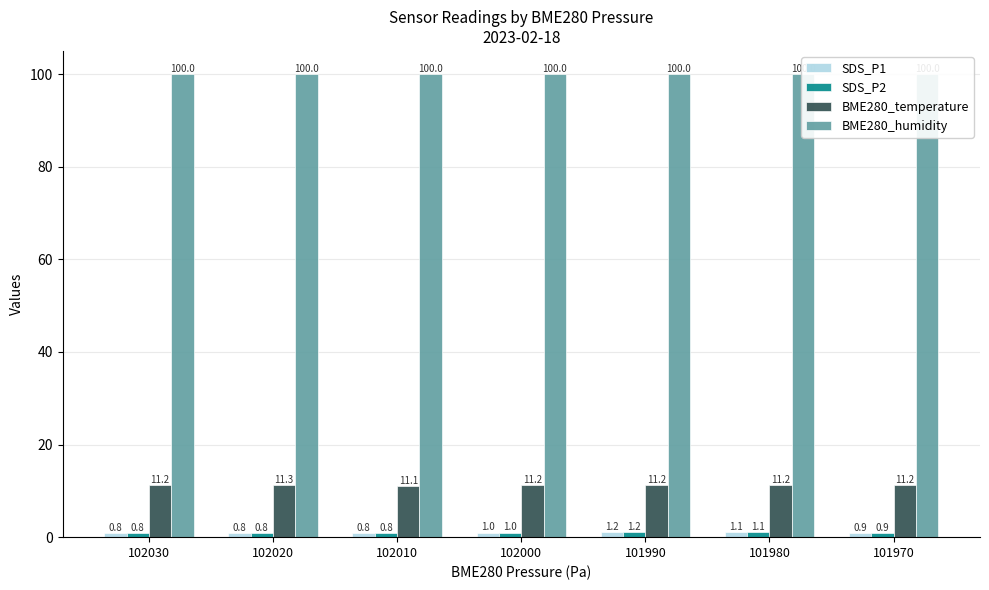

Between 101970 and 102020, which is larger?

101970